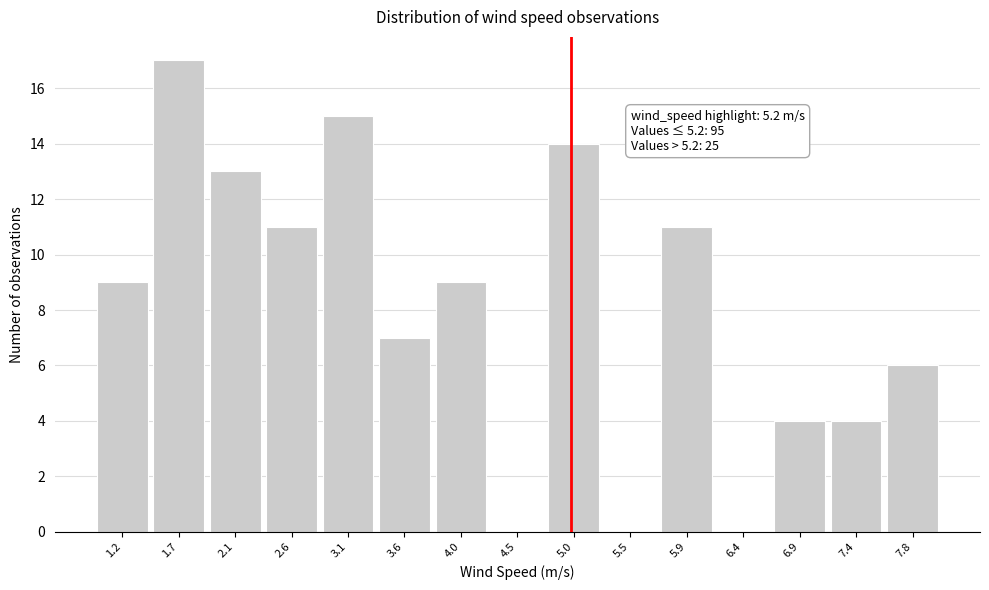

Reading left to right, list all the values displayed in this chart.

1.2=9	1.7=17	2.1=13	2.6=11	3.1=15	3.6=7	4.0=9	4.5=0	5.0=14	5.5=0	5.9=11	6.4=0	6.9=4	7.4=4	7.8=6